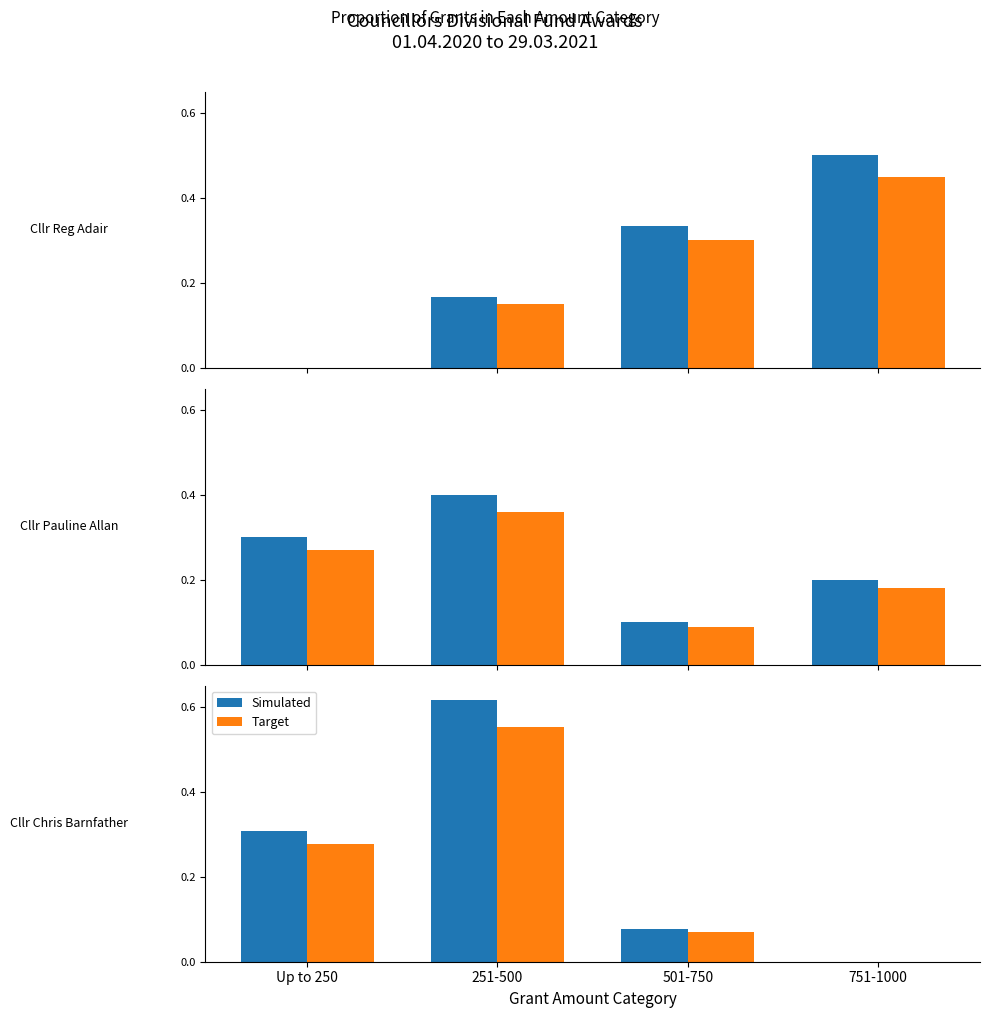

At which category is the sum across all series the highest?

251-500